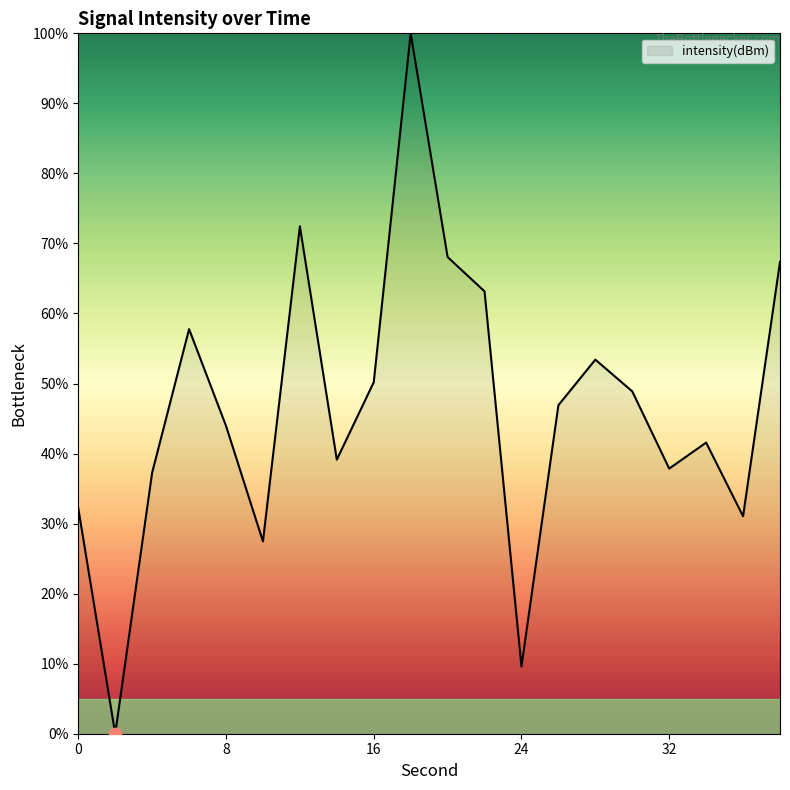

What is the maximum value shown in the chart?

100.0